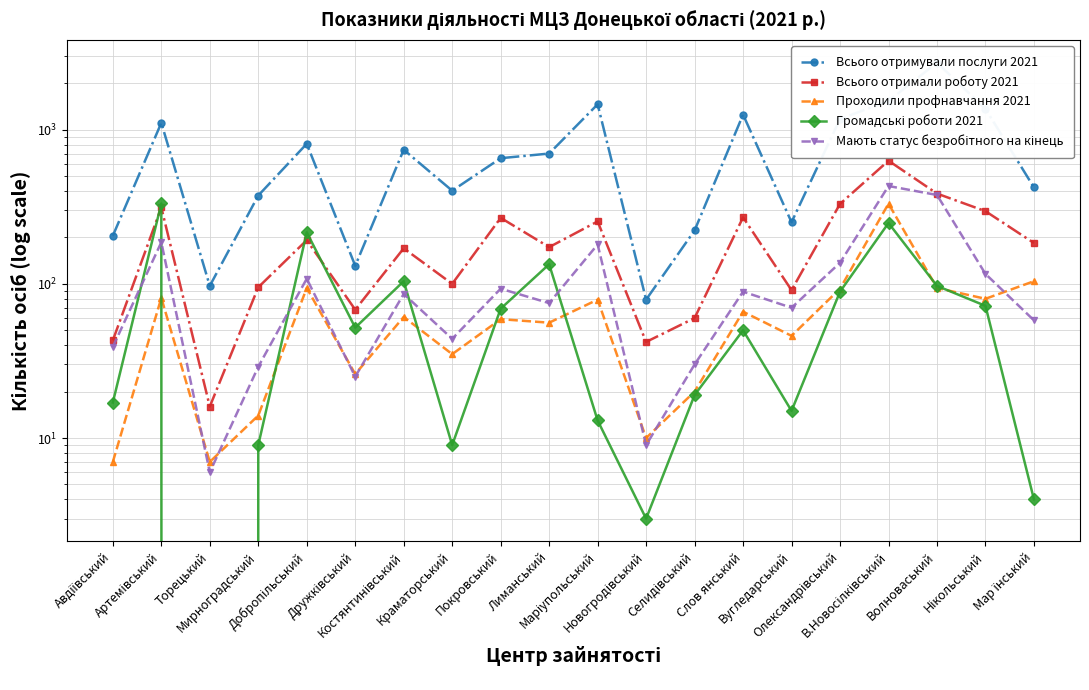

What is the approximate value of Мають статус безробітного на кінець at Краматорський?

44